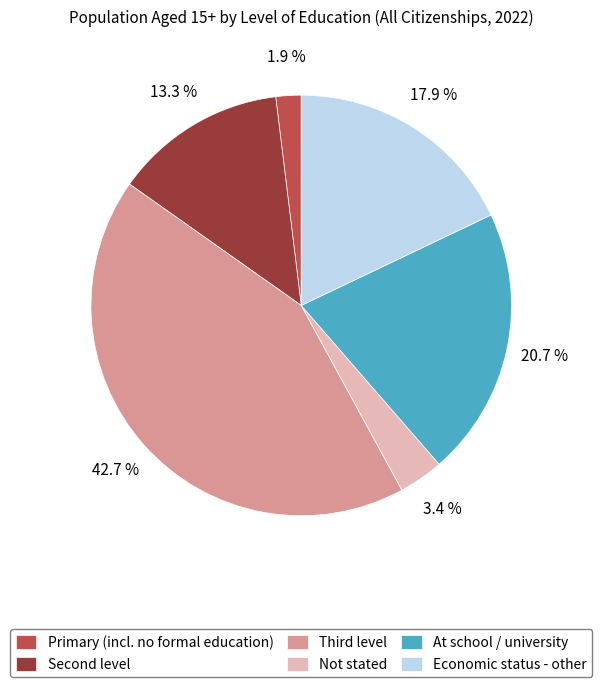

The At school / university slice represents 9% of the pie. True or false?

False